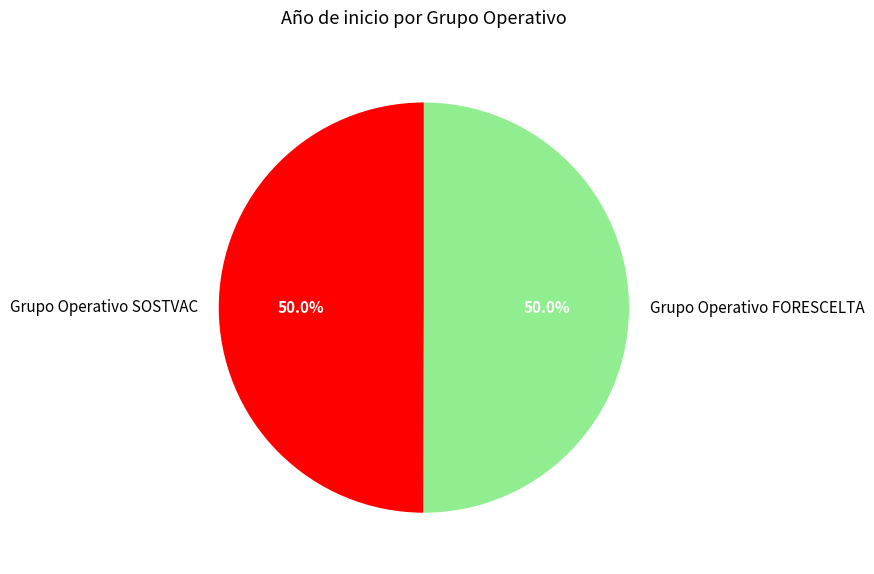

What is the ratio of the value at Grupo Operativo FORESCELTA to the value at Grupo Operativo SOSTVAC?

1.0